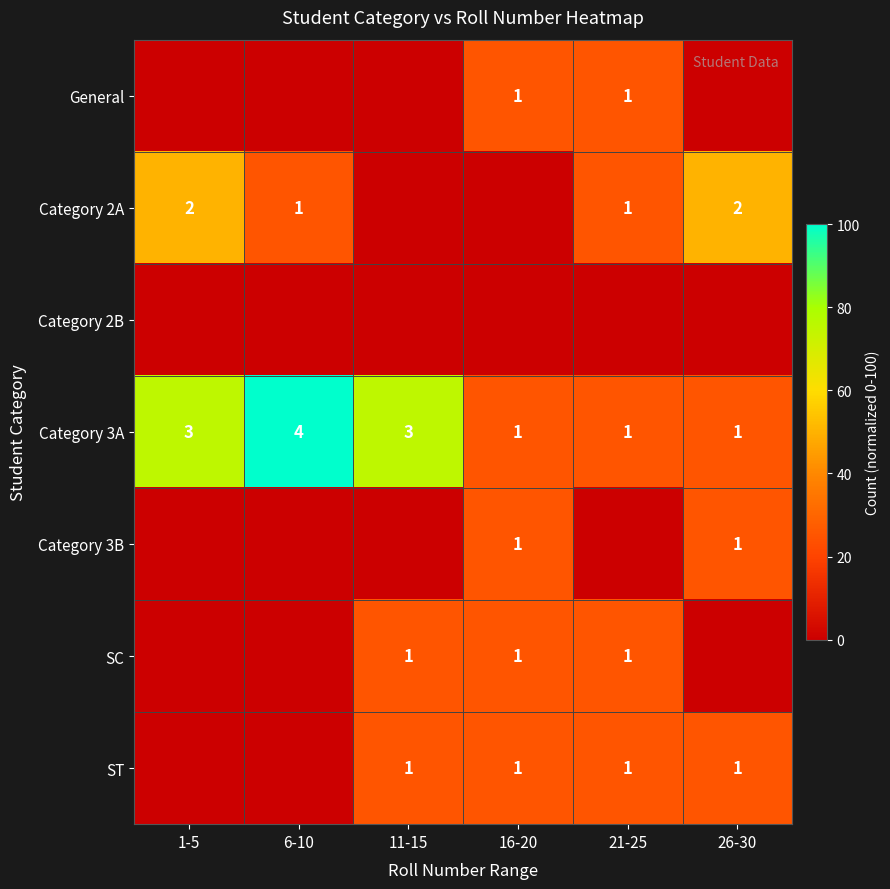

Is it true that Category 2A equals 2 at 26-30?

True